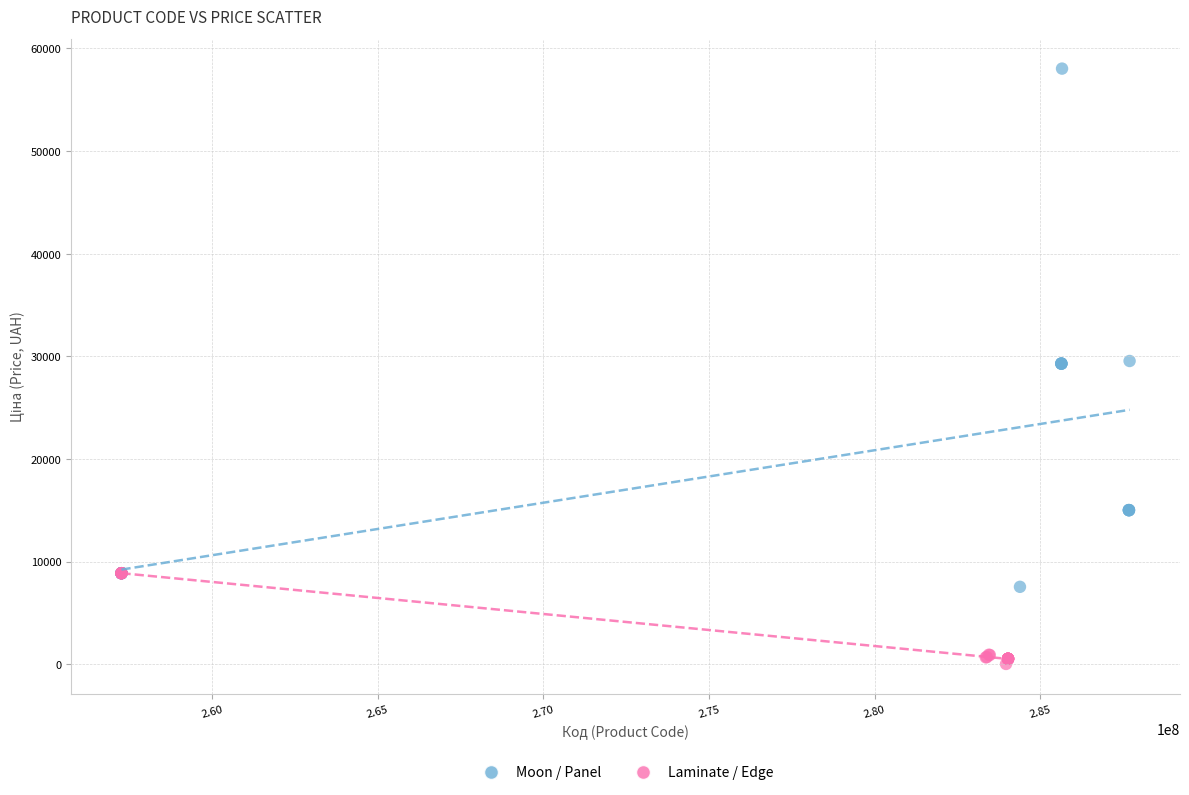

Which series reaches the maximum Y coordinate?

Moon / Panel